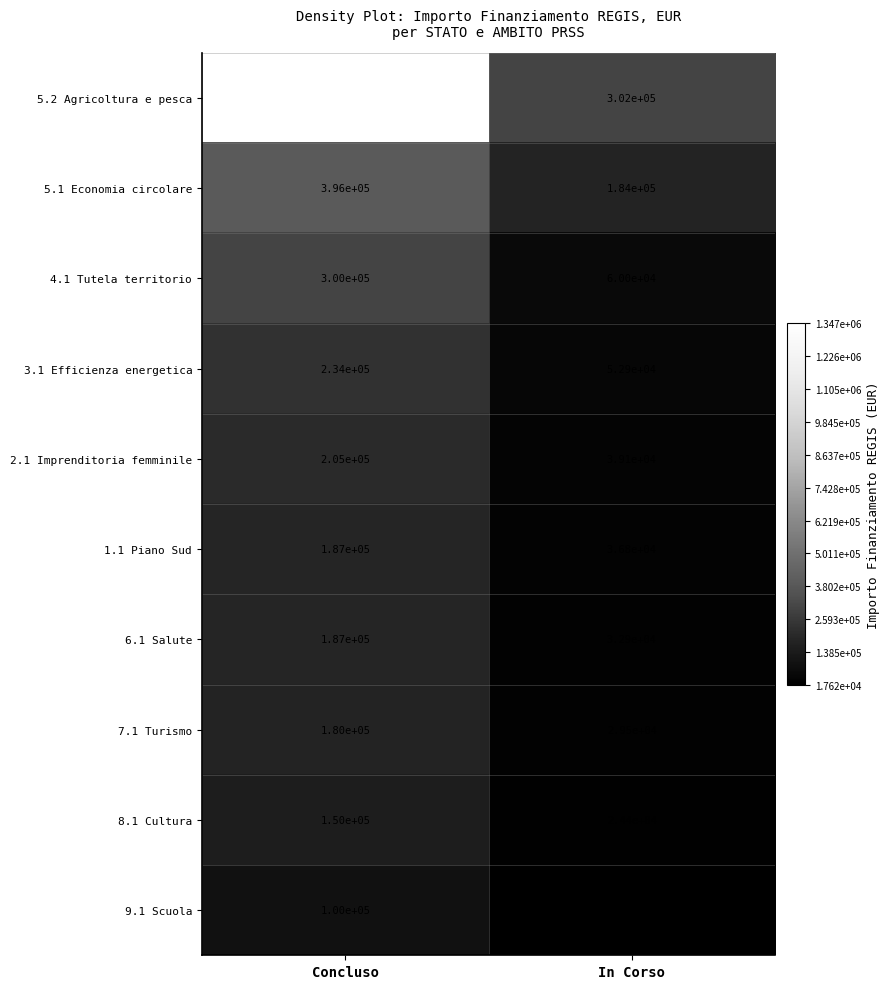

Between Concluso and In Corso, which series saw the biggest shift?

5.2 Agricoltura e pesca